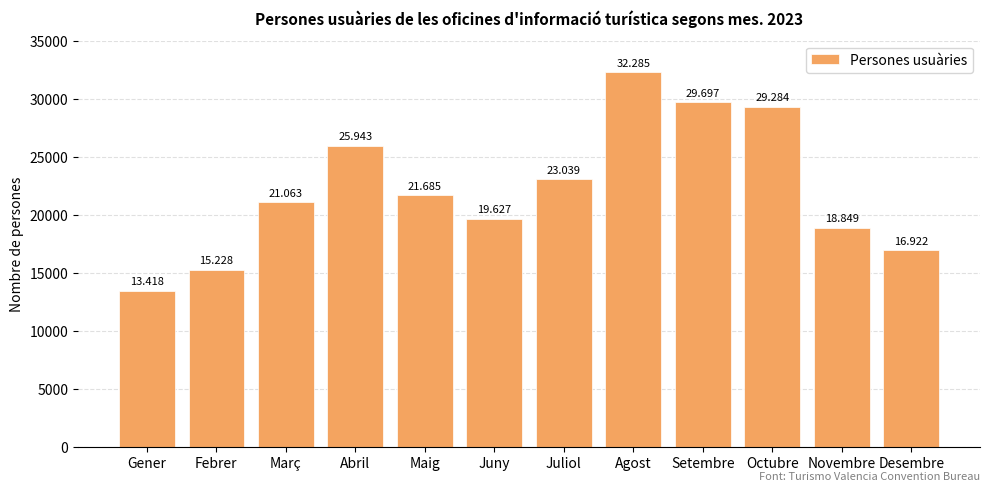

What is the value of the 5th bar from the left?

21685